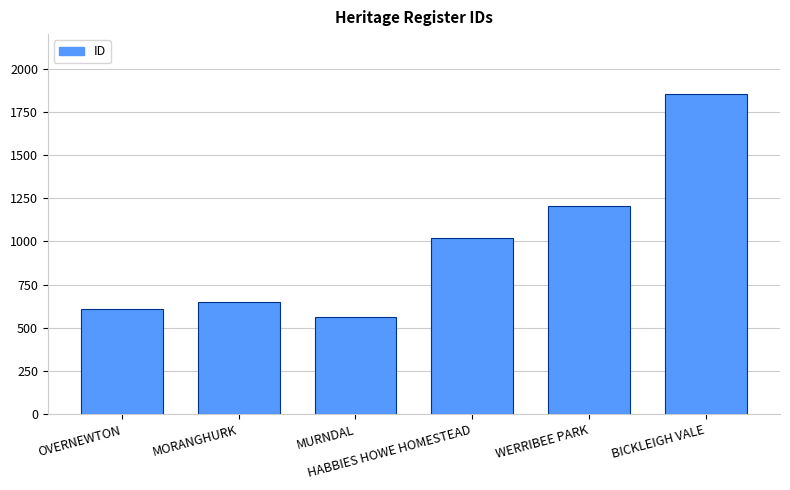

Are the bars horizontal?

No